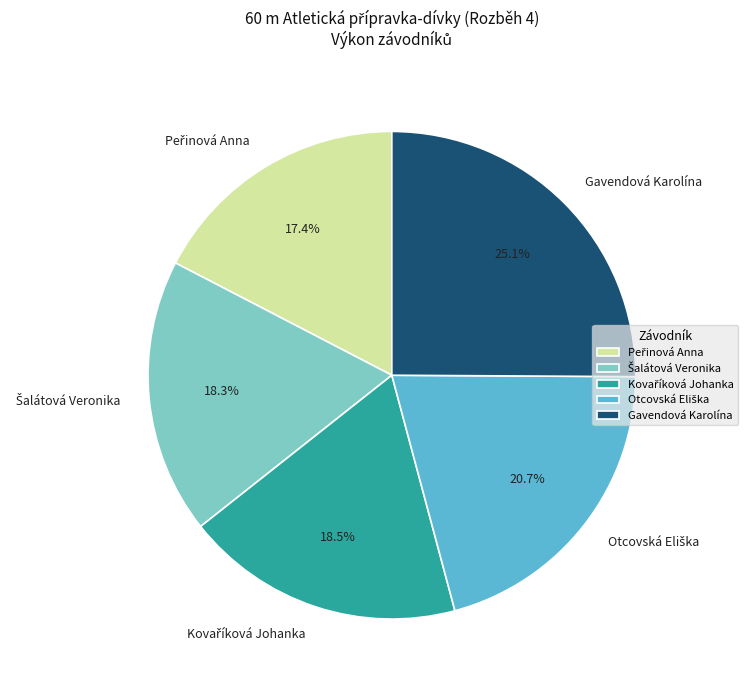

Count the number of slices in the pie.

5